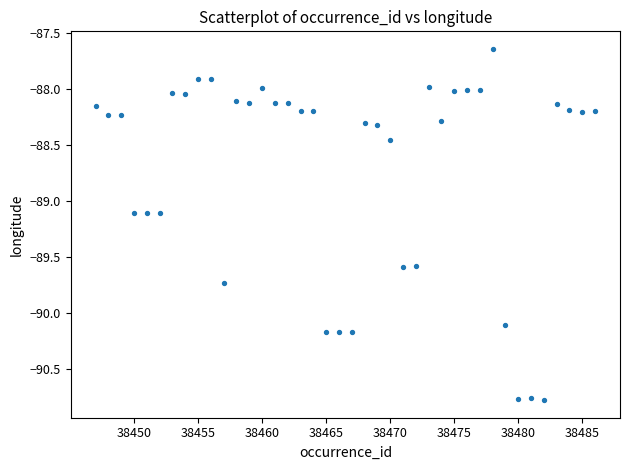

What is the range of Y values (max minus min)?

3.1